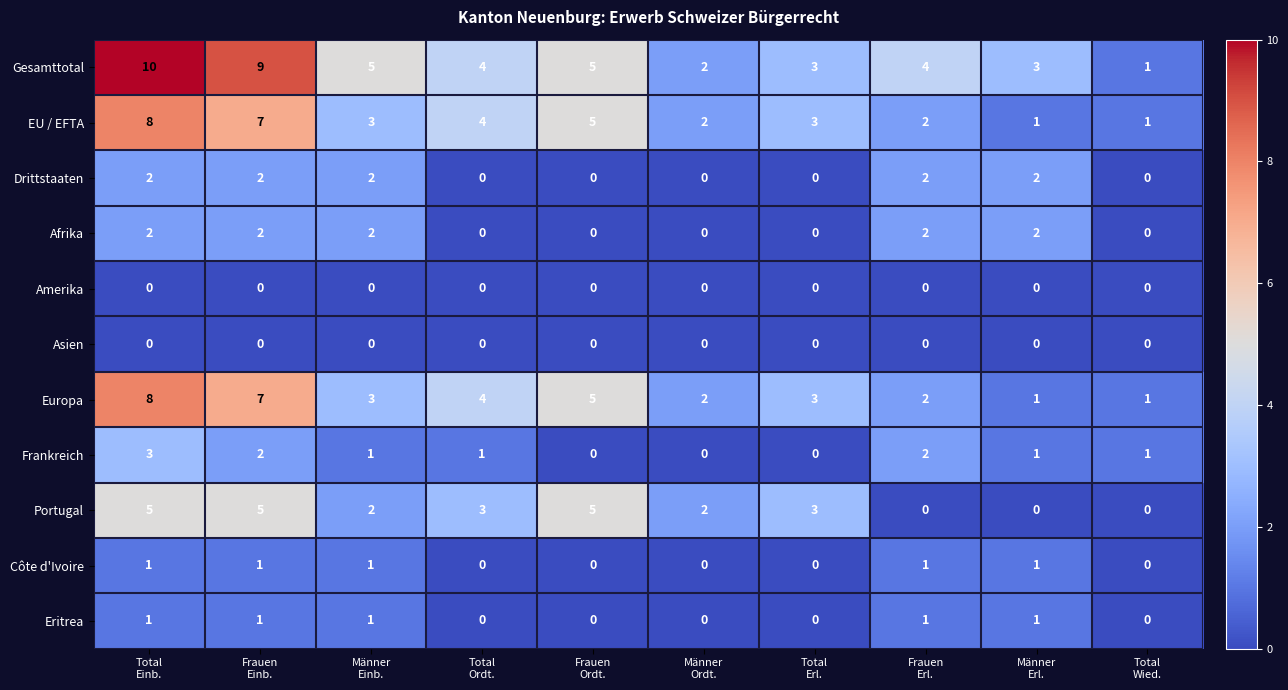

How many data points in Frankreich are less than 1?

3